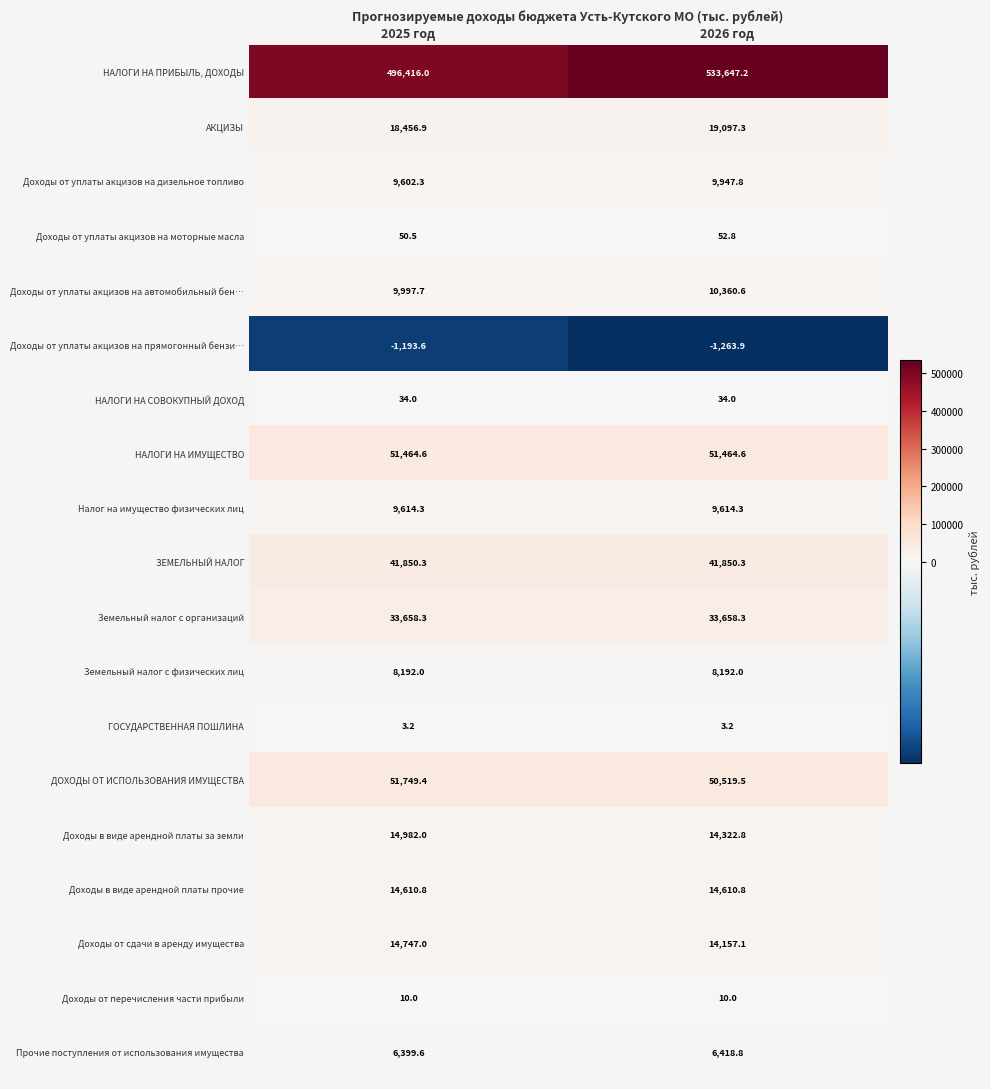

The ЗЕМЕЛЬНЫЙ НАЛОГ series shows 41850.3 at 2025 год. True or false?

True